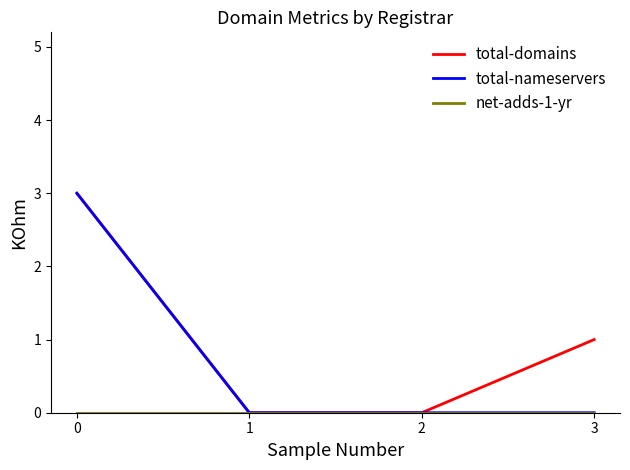

What is the greatest value displayed?

3